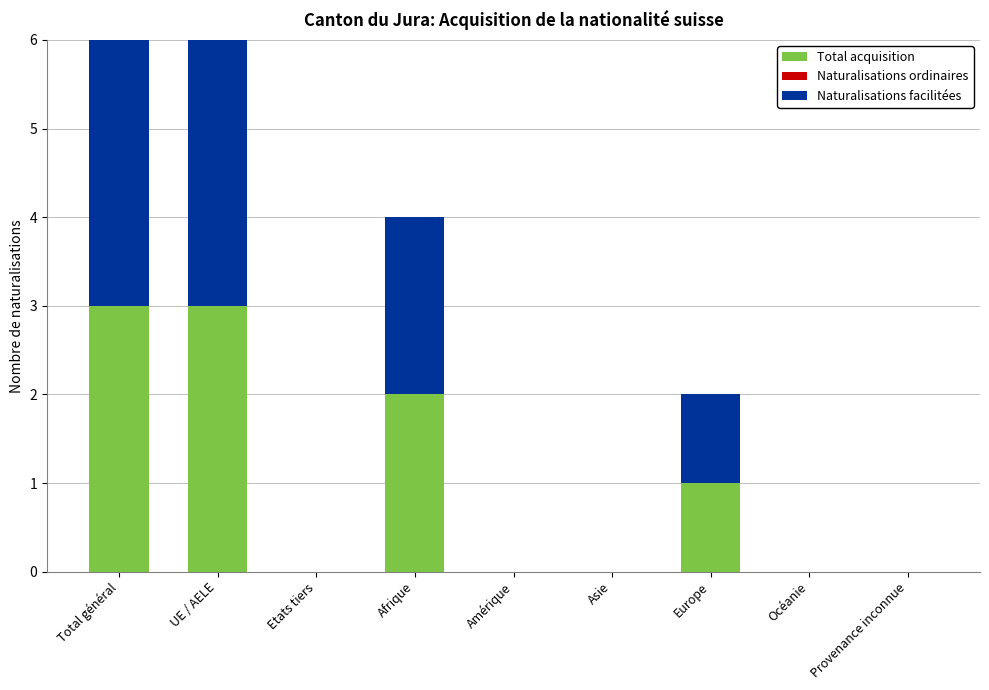

Is it true that Total acquisition equals 0 at Etats tiers?

True